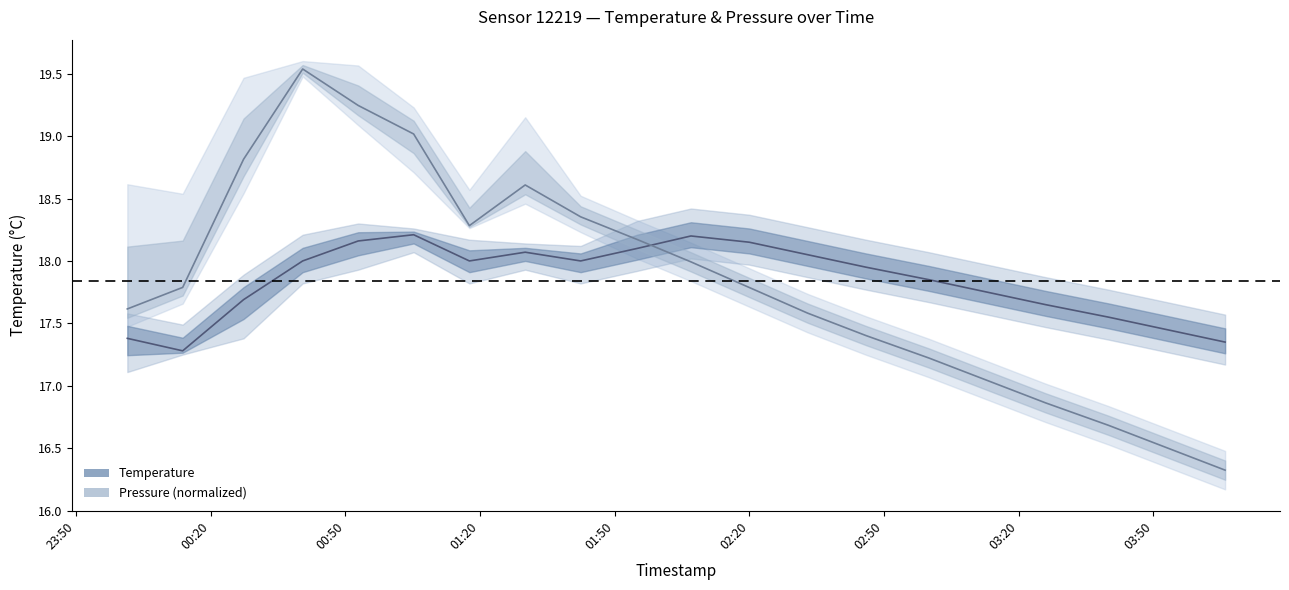

How many data points in pressure (center) are above 17?

16